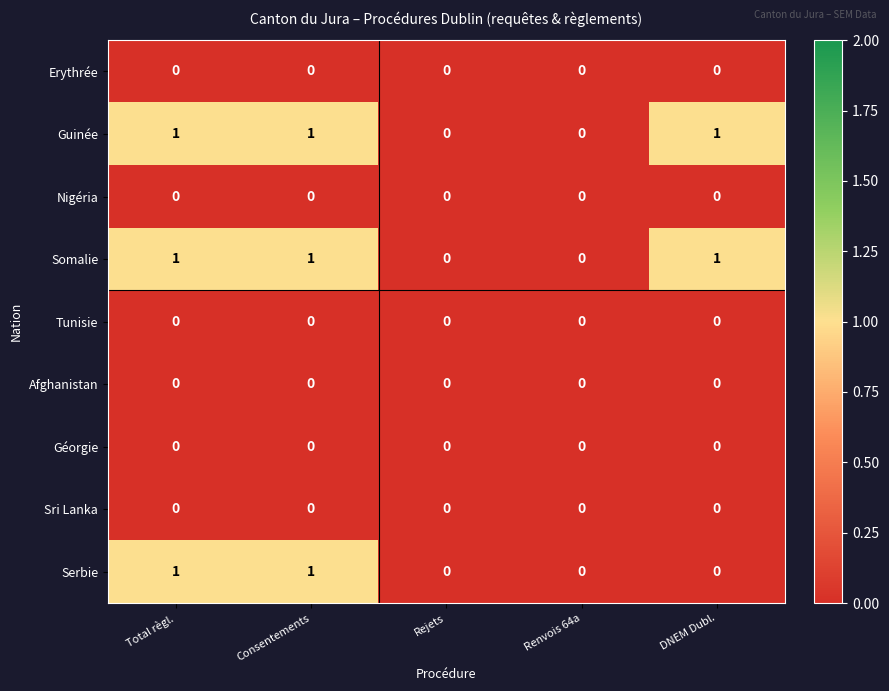

How many Guinée values are between 0 and 1?

5